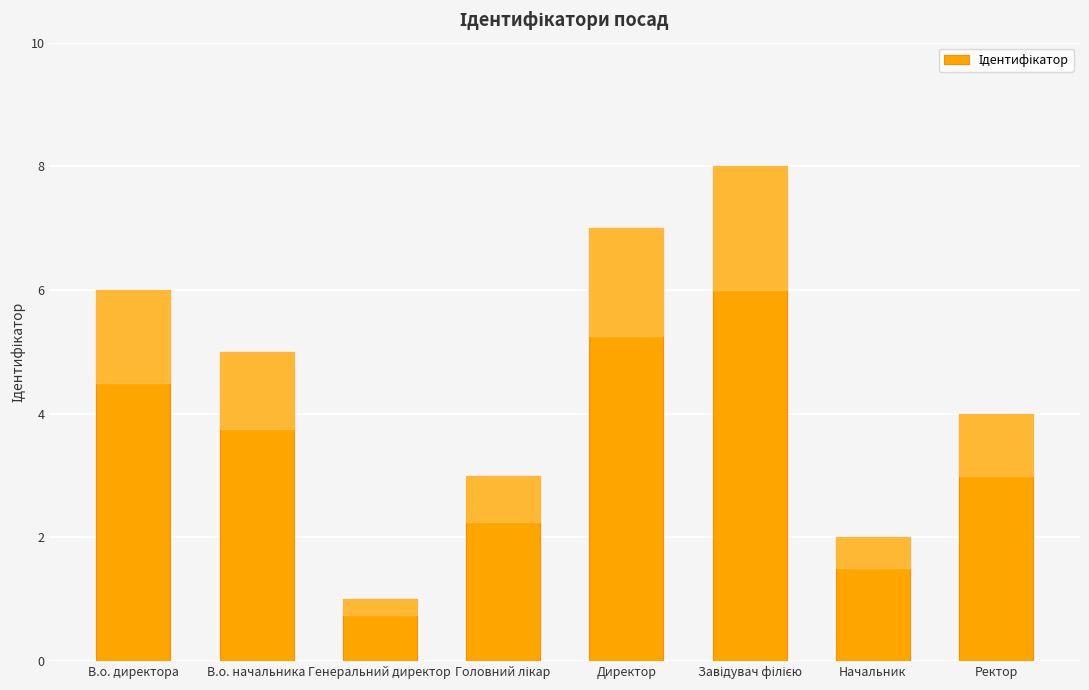

Which has a higher value, Директор or Генеральний директор?

Директор